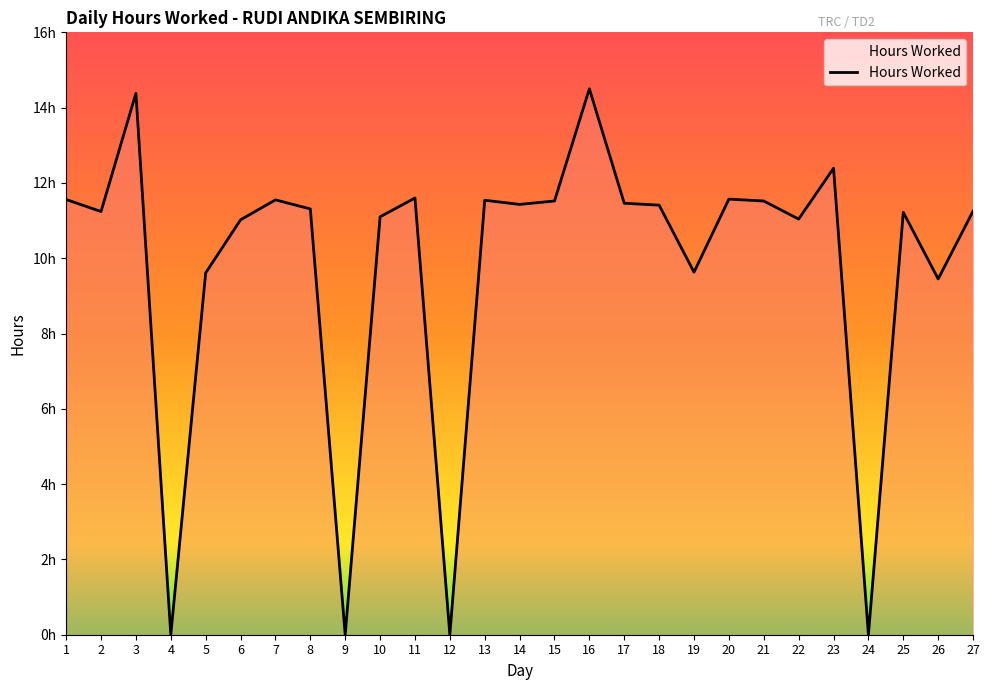

How many interior local valleys (lower than both neighbors) does the data have?

9